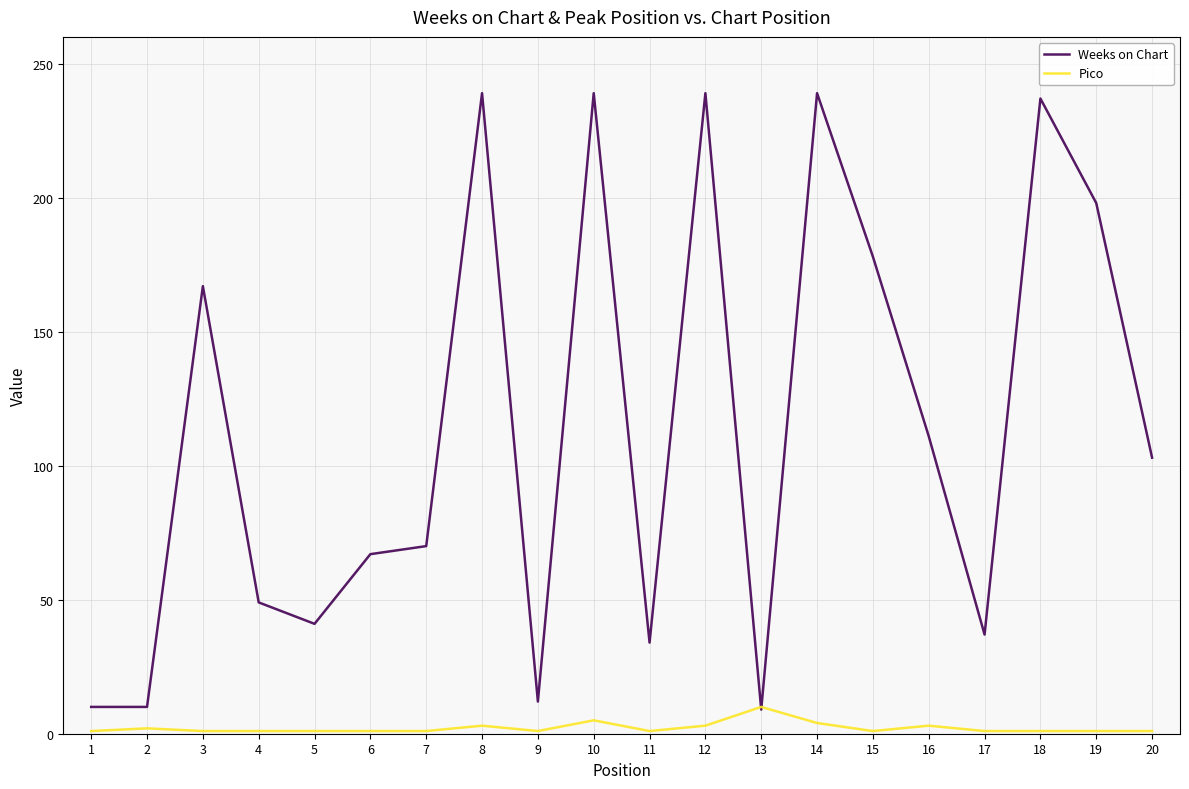

How many lines are shown in the chart?

2